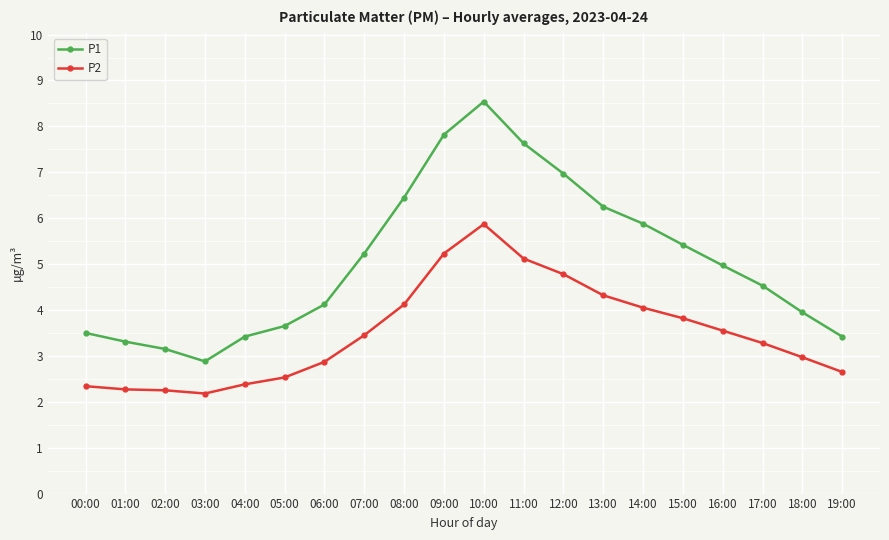

What is the sum of all P1 values?

101.1